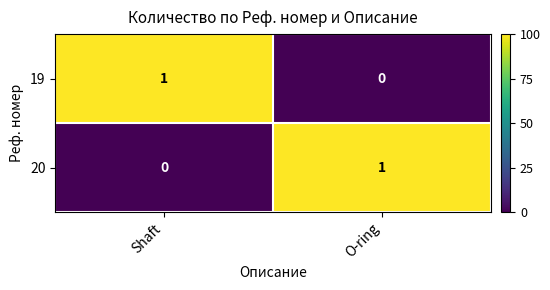

Which category has the highest value in the 19 series?

Shaft